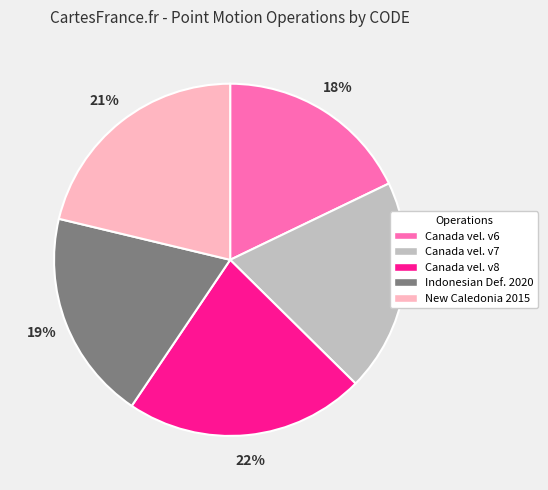

Between Indonesian Def. 2020 and Canada vel. v6, which is larger?

Indonesian Def. 2020